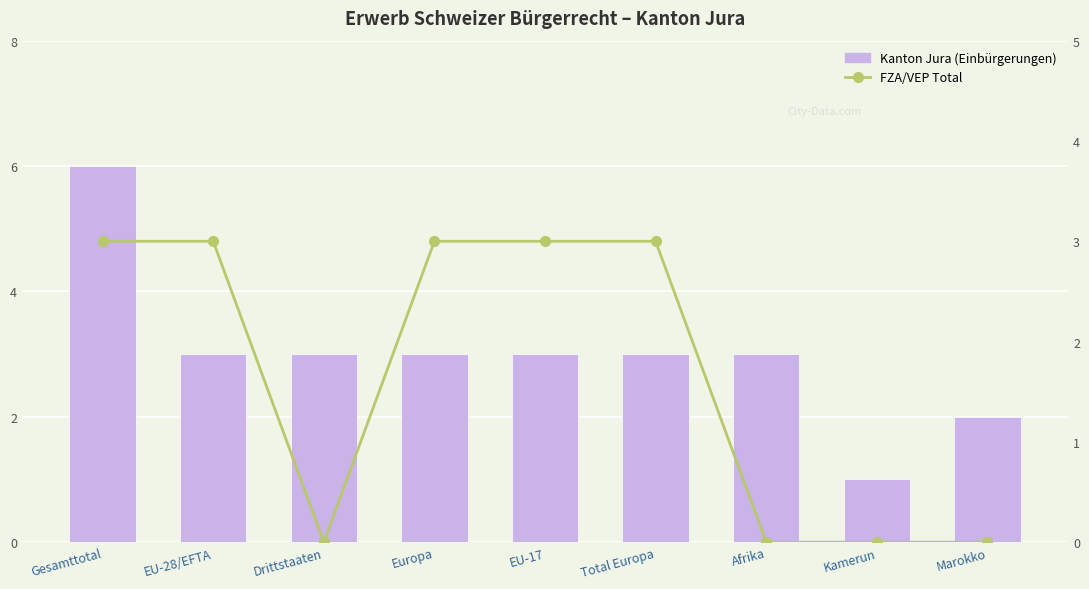

Reading left to right, list all the values displayed in this chart.

Kanton Jura (Einbürgerungen): 6	3	3	3	3	3	3	1	2
FZA/VEP Total: 3	3	0	3	3	3	0	0	0